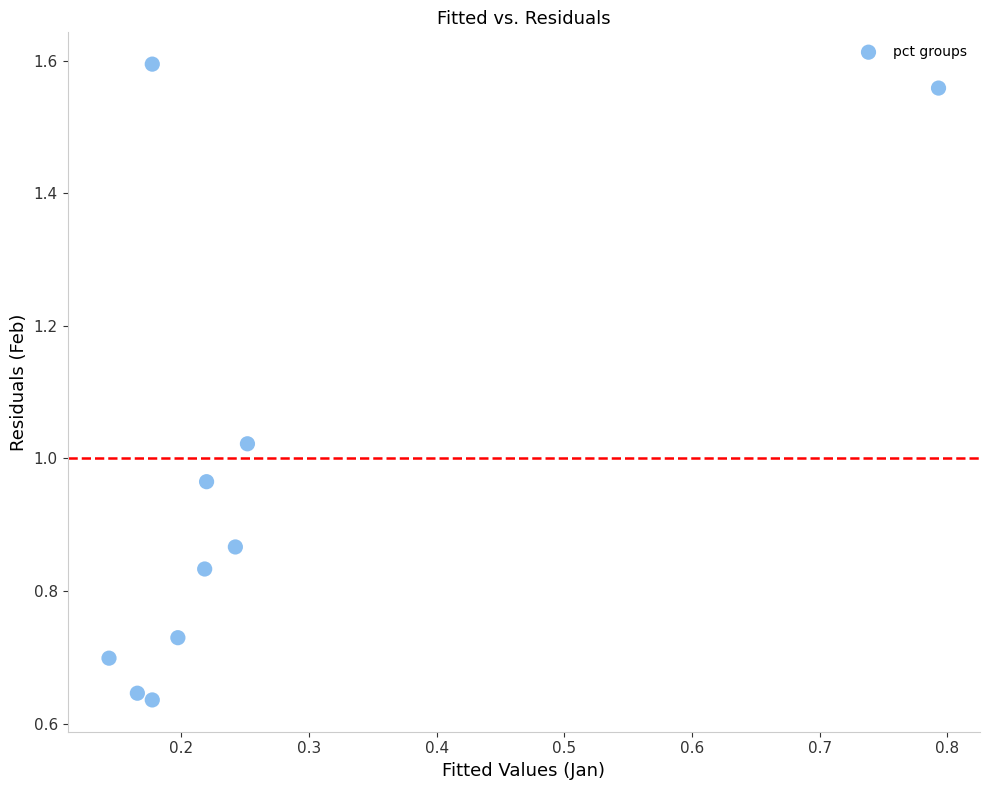

What is the average X value?

0.3